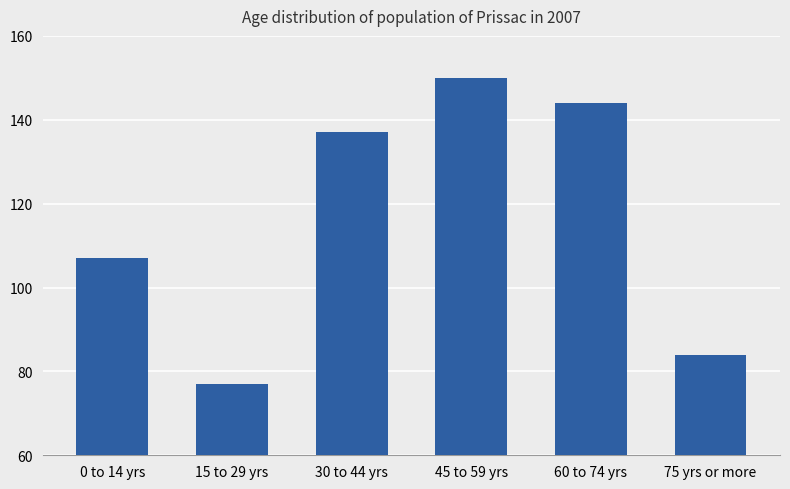

Rank the categories by value from highest to lowest.

45 to 59 yrs, 60 to 74 yrs, 30 to 44 yrs, 0 to 14 yrs, 75 yrs or more, 15 to 29 yrs